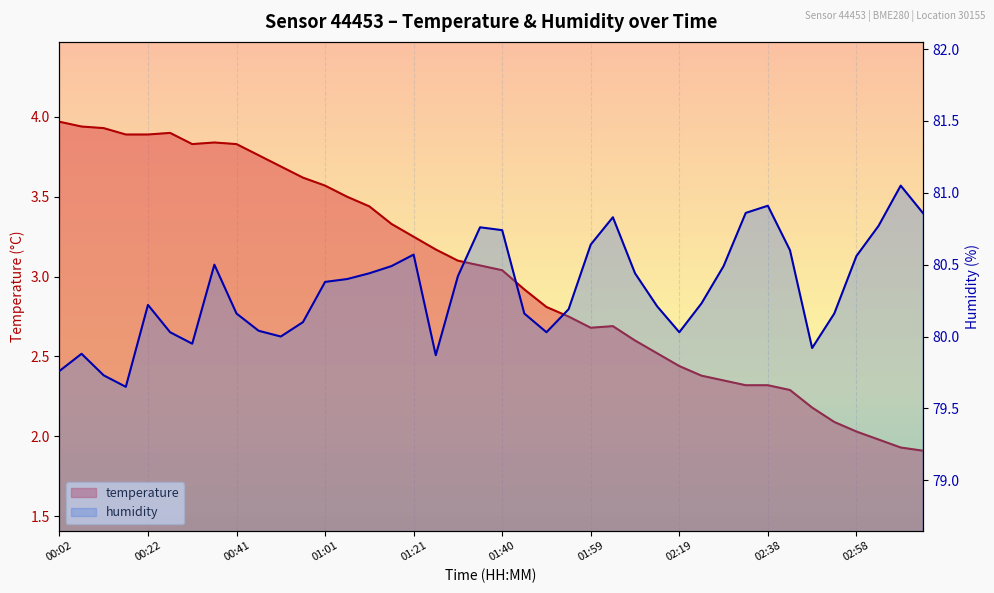

What is the average value of the humidity series?

80.3